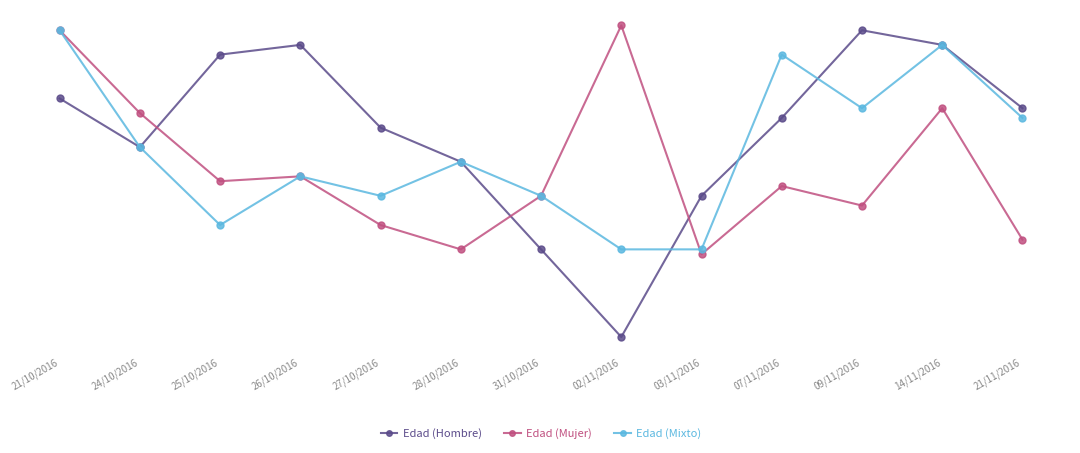

Which series changed the most between 28/10/2016 and 21/11/2016?

Edad (Hombre)